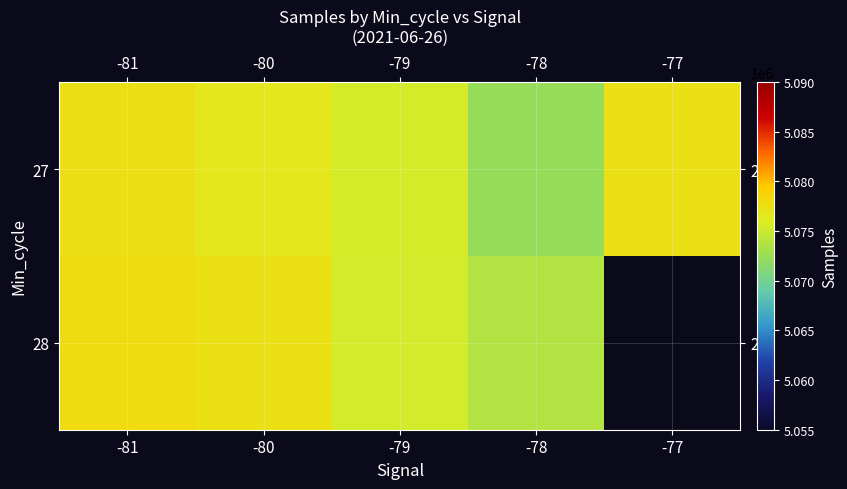

Where does the 27 series first go above 5076685?

-81